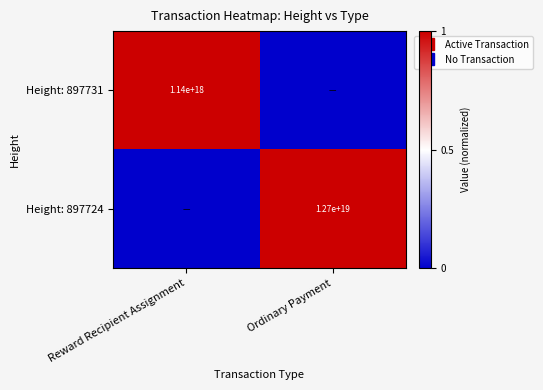

Rank the categories by Height: 897724 value from highest to lowest.

Ordinary Payment, Reward Recipient Assignment